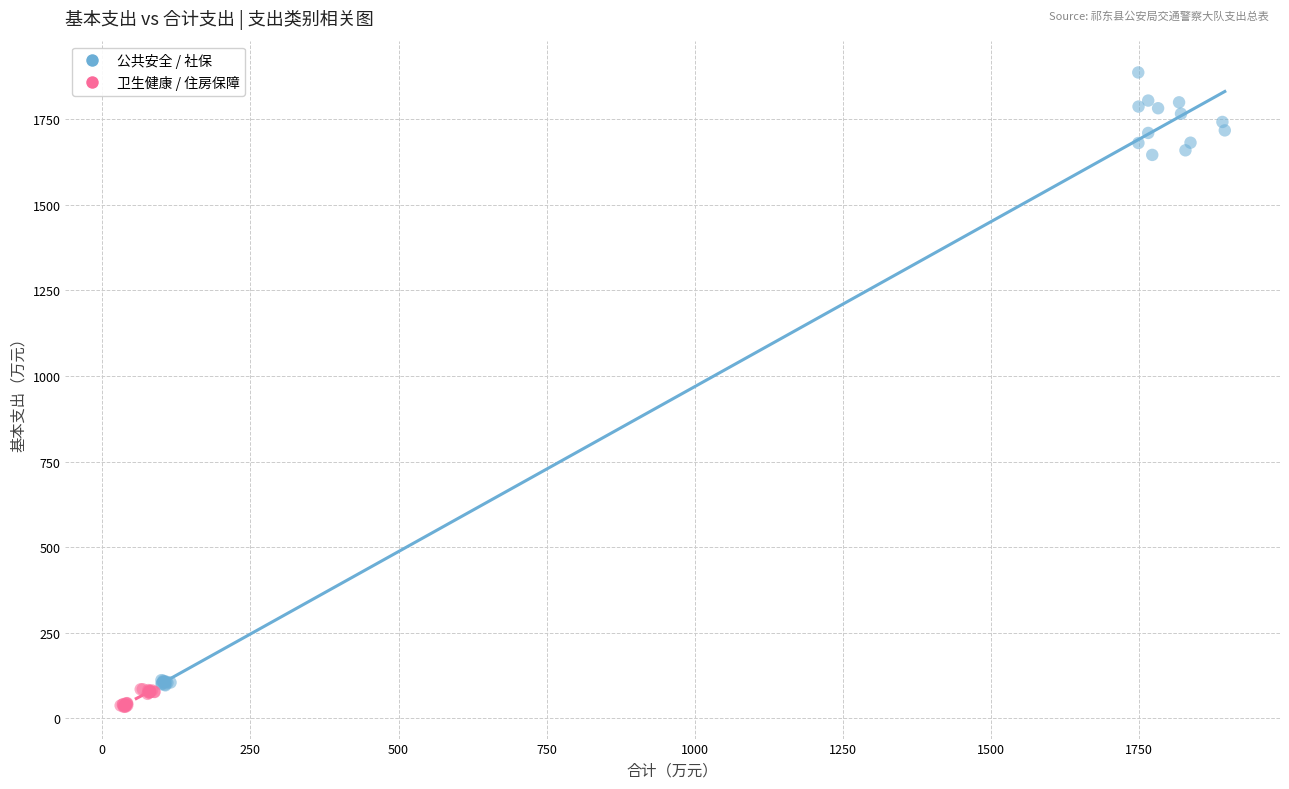

Which series contains the lowest Y value?

卫生健康 / 住房保障